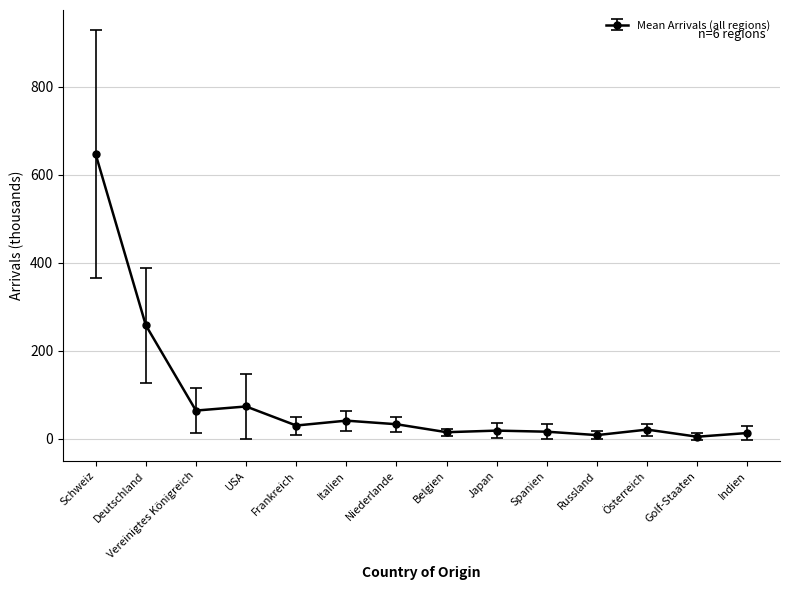

What is the label of the 9th point from the left?

Japan